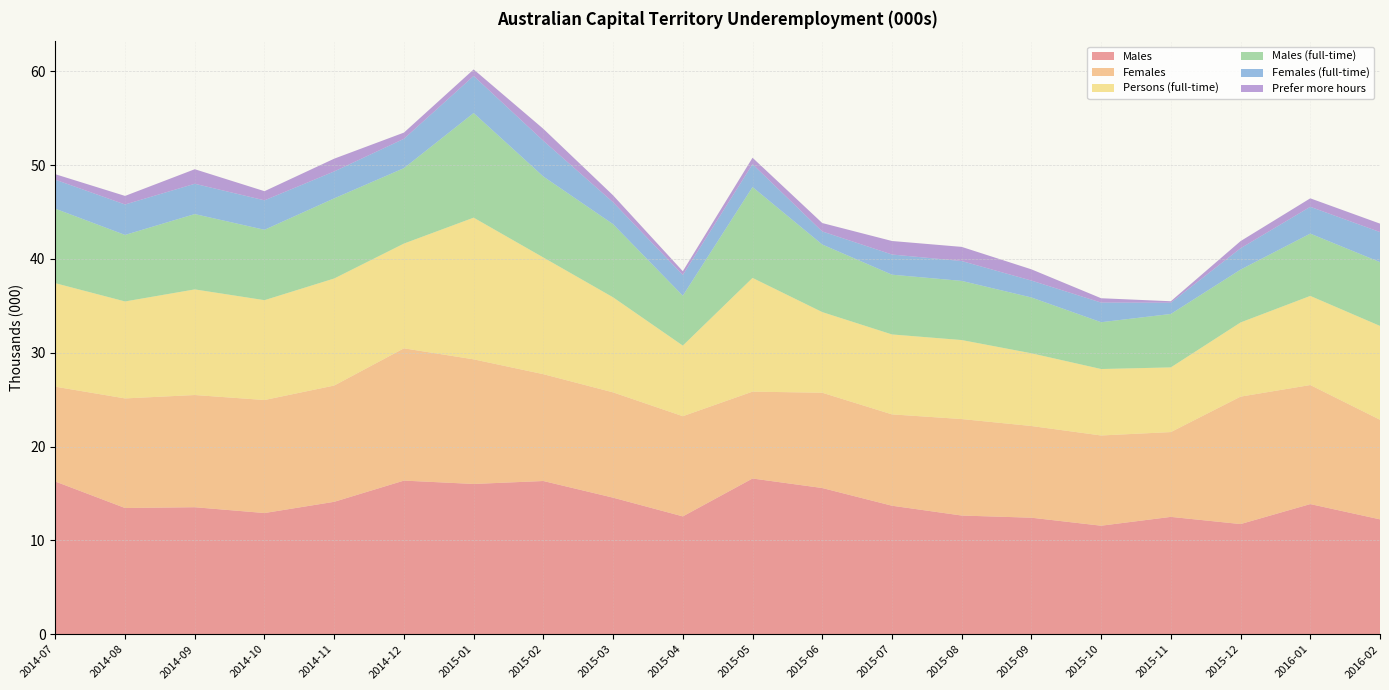

Reading left to right, transcribe all the data shown in this chart.

Males: 2014-07=16.3	2014-08=13.5	2014-09=13.5	2014-10=12.9	2014-11=14.1	2014-12=16.4	2015-01=16.0	2015-02=16.3	2015-03=14.6	2015-04=12.6	2015-05=16.6	2015-06=15.6	2015-07=13.7	2015-08=12.7	2015-09=12.4	2015-10=11.6	2015-11=12.5	2015-12=11.7	2016-01=13.9	2016-02=12.2
Females: 2014-07=10.1	2014-08=11.7	2014-09=12.0	2014-10=12.0	2014-11=12.4	2014-12=14.1	2015-01=13.3	2015-02=11.4	2015-03=11.2	2015-04=10.7	2015-05=9.3	2015-06=10.2	2015-07=9.7	2015-08=10.3	2015-09=9.8	2015-10=9.6	2015-11=9.0	2015-12=13.6	2016-01=12.7	2016-02=10.6
Persons (full-time): 2014-07=11.0	2014-08=10.3	2014-09=11.3	2014-10=10.6	2014-11=11.4	2014-12=11.2	2015-01=15.1	2015-02=12.4	2015-03=10.1	2015-04=7.5	2015-05=12.1	2015-06=8.6	2015-07=8.5	2015-08=8.4	2015-09=7.8	2015-10=7.1	2015-11=6.9	2015-12=7.9	2016-01=9.5	2016-02=10.0
Males (full-time): 2014-07=7.9	2014-08=7.1	2014-09=8.0	2014-10=7.5	2014-11=8.5	2014-12=8.0	2015-01=11.2	2015-02=8.6	2015-03=7.8	2015-04=5.3	2015-05=9.7	2015-06=7.2	2015-07=6.4	2015-08=6.3	2015-09=6.0	2015-10=5.0	2015-11=5.7	2015-12=5.6	2016-01=6.6	2016-02=6.8
Females (full-time): 2014-07=3.1	2014-08=3.2	2014-09=3.2	2014-10=3.1	2014-11=2.9	2014-12=3.1	2015-01=4.0	2015-02=3.8	2015-03=2.3	2015-04=2.2	2015-05=2.4	2015-06=1.4	2015-07=2.1	2015-08=2.1	2015-09=1.8	2015-10=2.1	2015-11=1.2	2015-12=2.3	2016-01=2.9	2016-02=3.2
Prefer more hours: 2014-07=0.6	2014-08=0.9	2014-09=1.6	2014-10=1.0	2014-11=1.4	2014-12=0.7	2015-01=0.7	2015-02=1.3	2015-03=0.7	2015-04=0.4	2015-05=0.7	2015-06=0.9	2015-07=1.4	2015-08=1.5	2015-09=1.2	2015-10=0.5	2015-11=0.2	2015-12=0.8	2016-01=0.9	2016-02=0.9